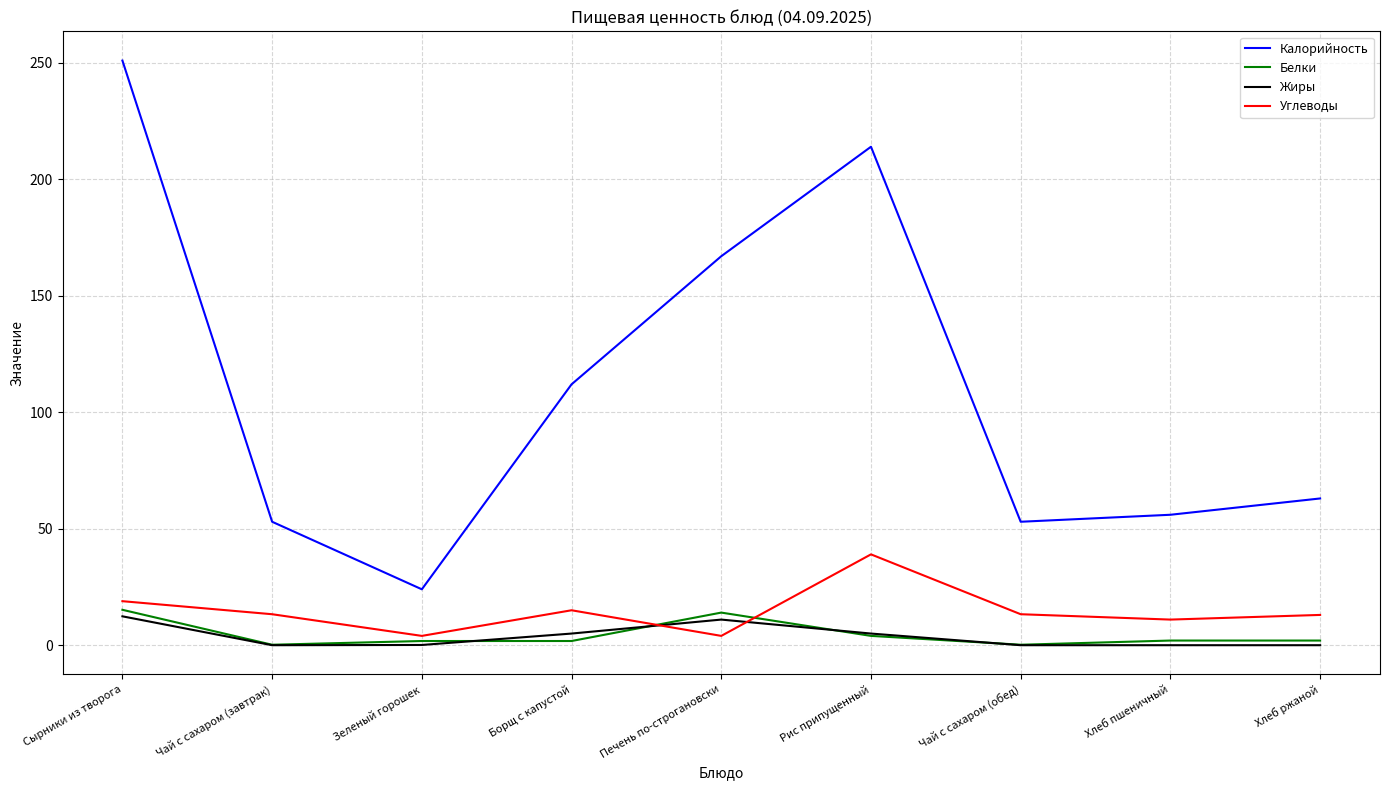

At how many categories does at least one series exceed 46?

8